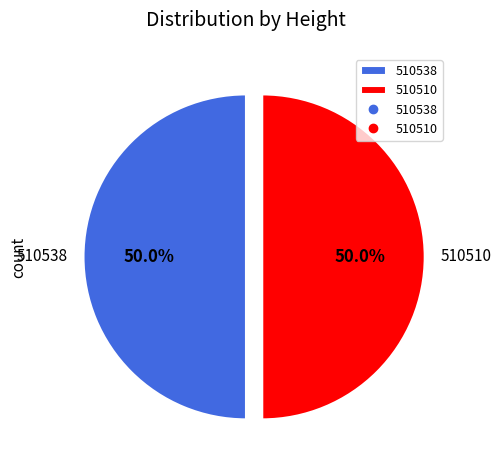

What is the ratio of the value at 510538 to the value at 510510?

1.0